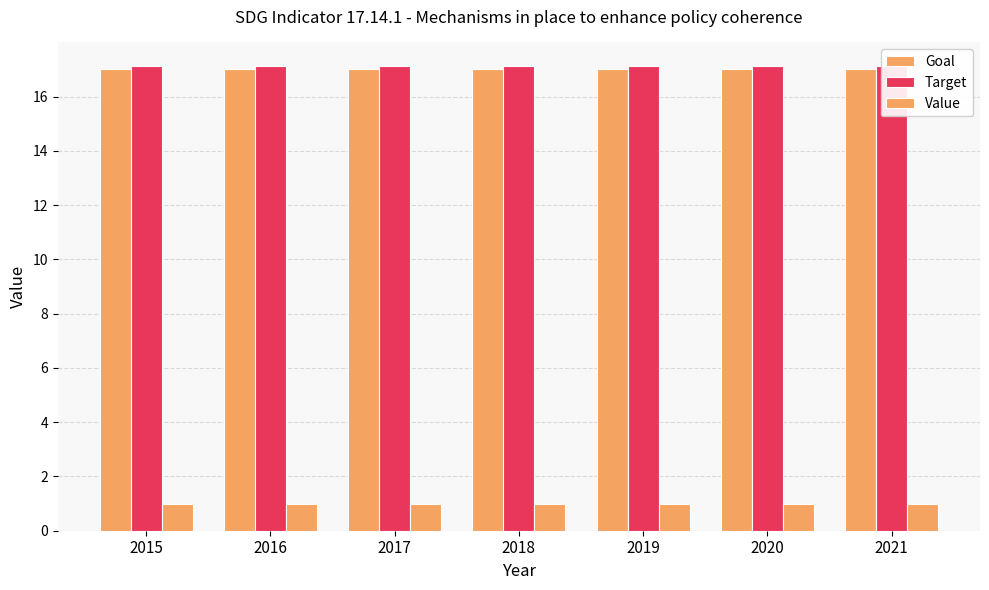

What are all the series names shown in the legend?

Goal, Target, Value